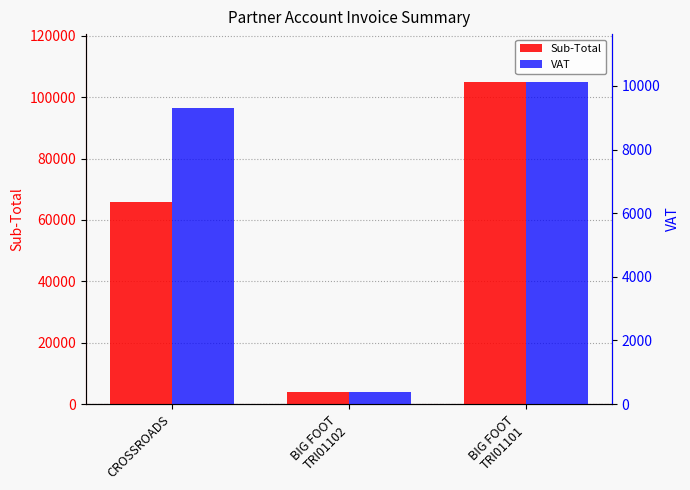

What is the label of the 2nd bar from the left?

BIG FOOT
TRI01102